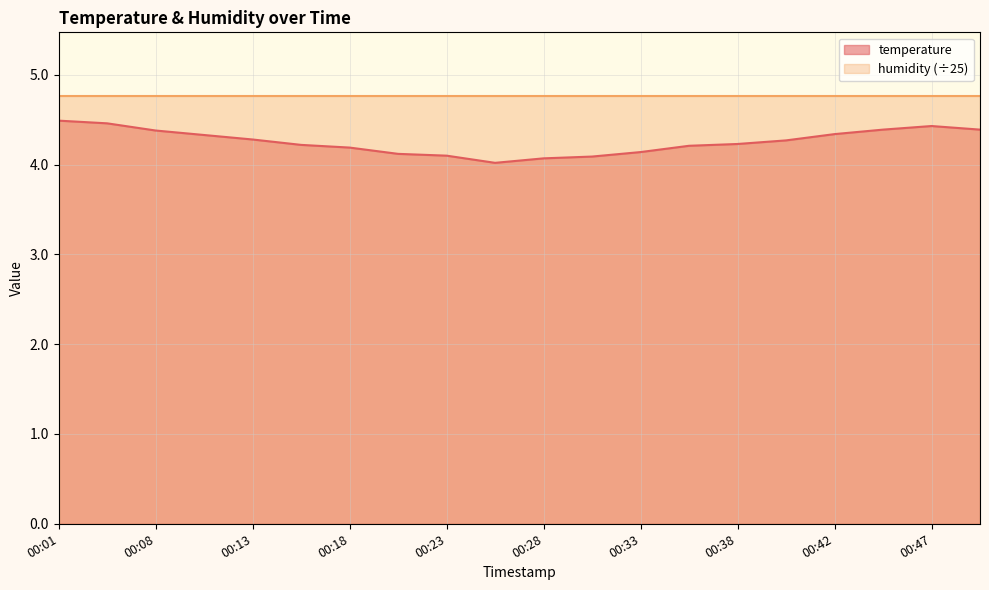

What is the ratio of the value at 00:35 to the value at 00:18?

1.0